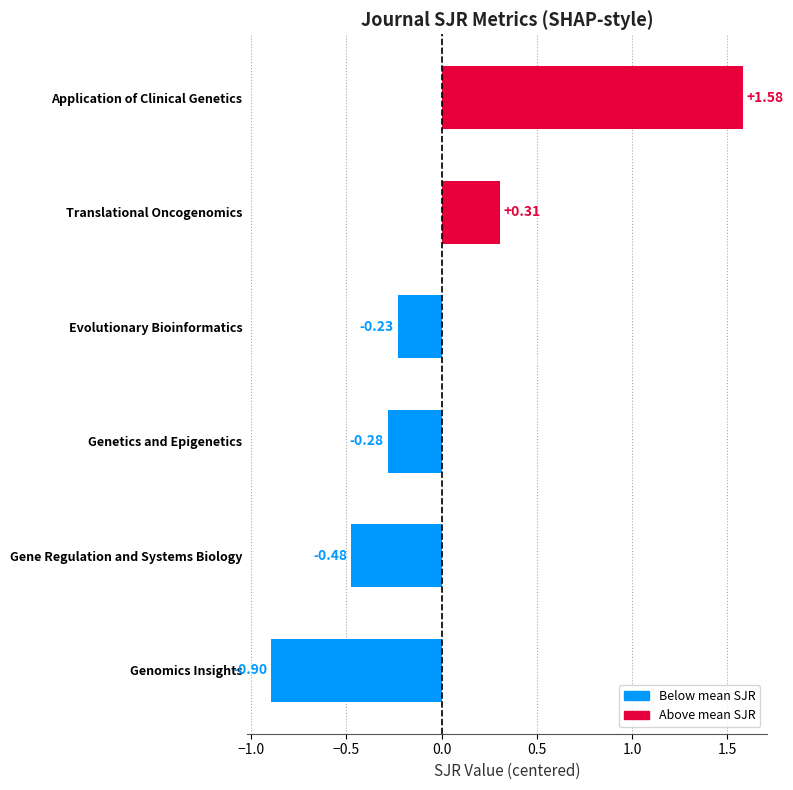

What is the minimum value shown in the chart?

-0.9